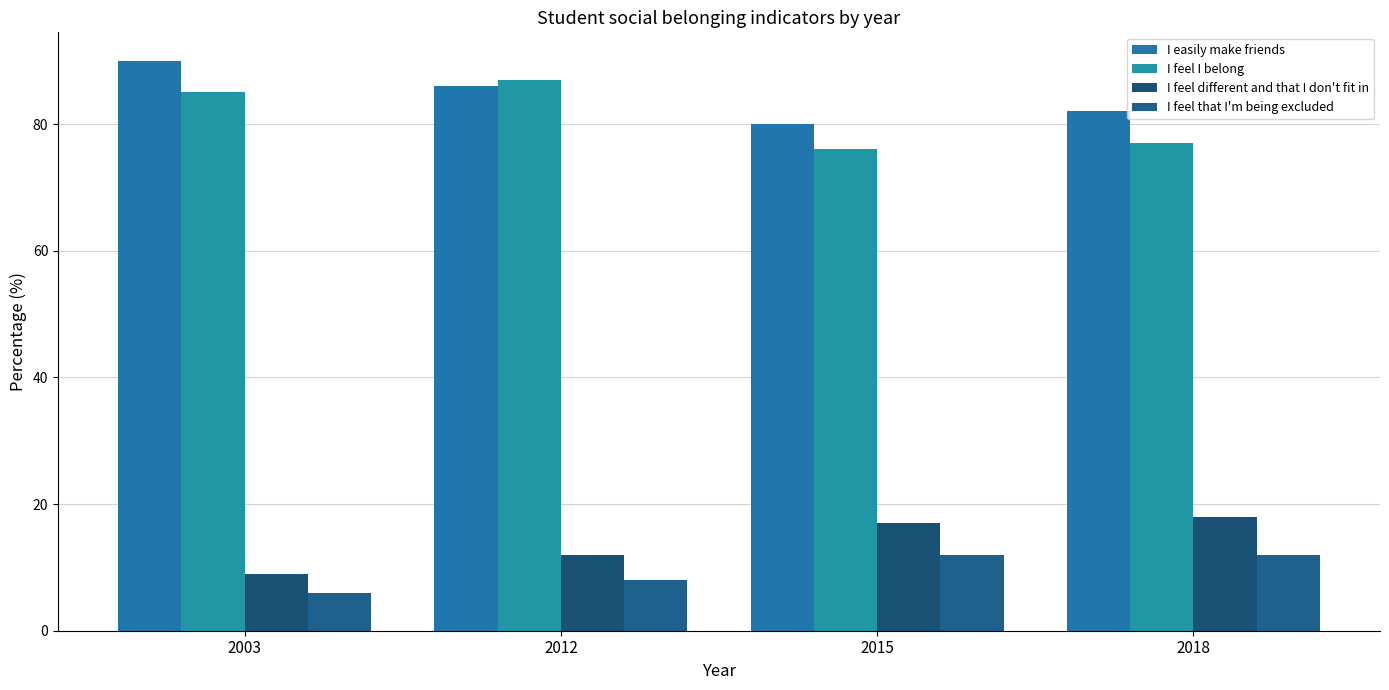

What is the maximum value shown in the chart?

90